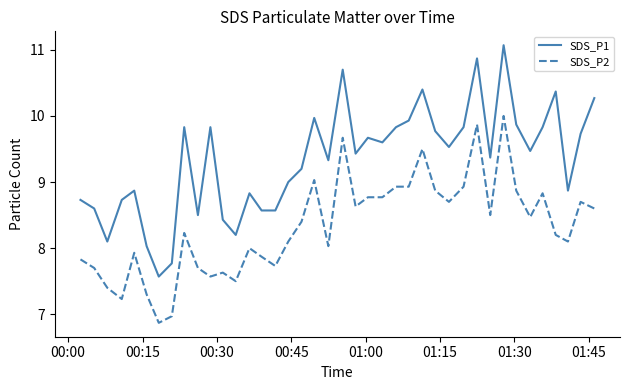

Which series has the largest total across all categories?

SDS_P1